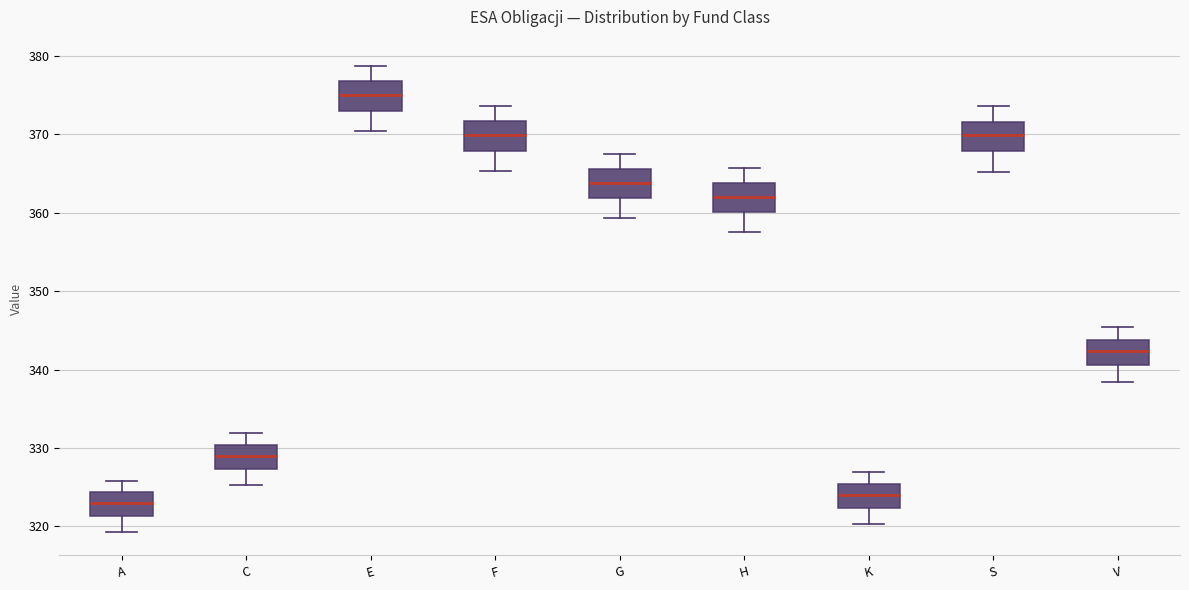

Where does the upper whisker of the box for G end on the y-axis? The values are not printed on the chart, so give them approximately, as read against the axis.

368